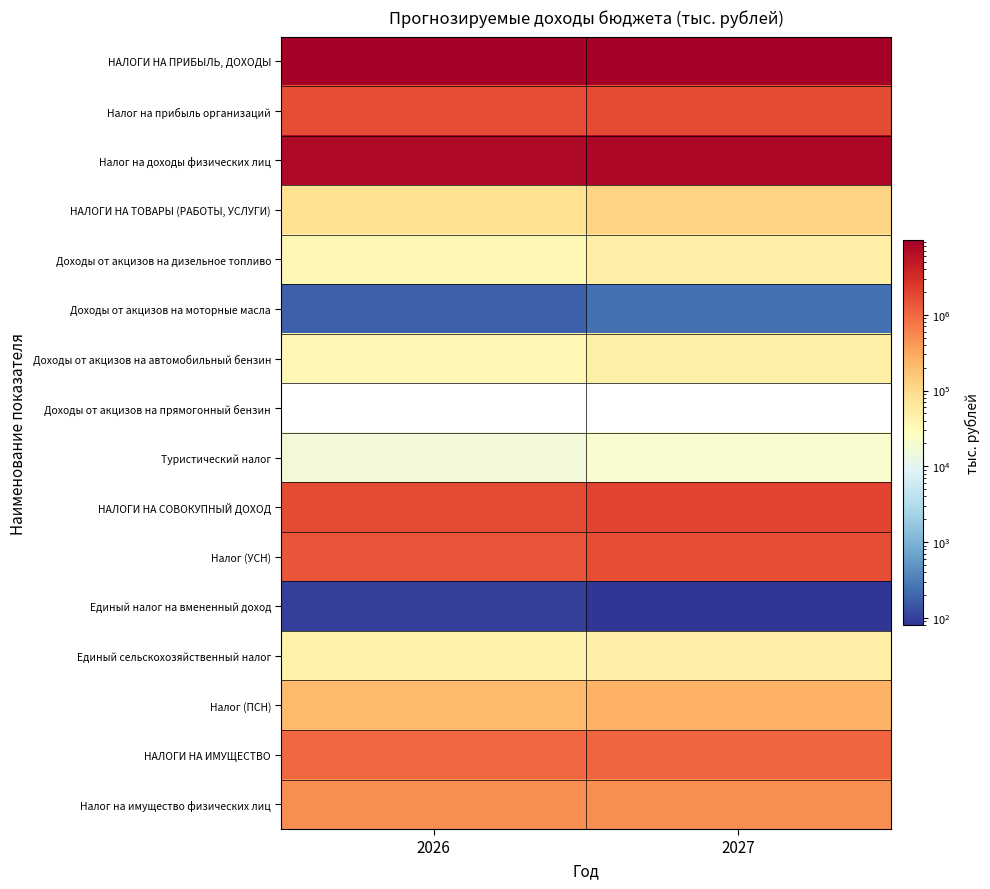

What is the greatest value displayed?

9553031.0